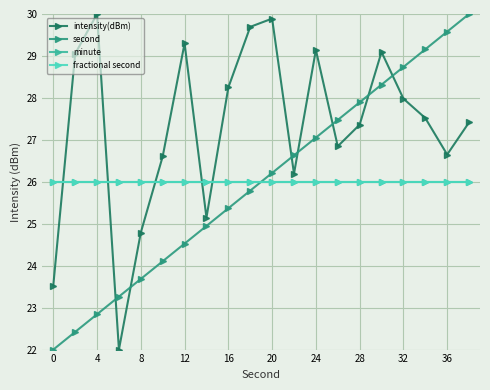

Rank the series by their maximum value, from lowest to highest.

minute, fractional second, intensity(dBm), second